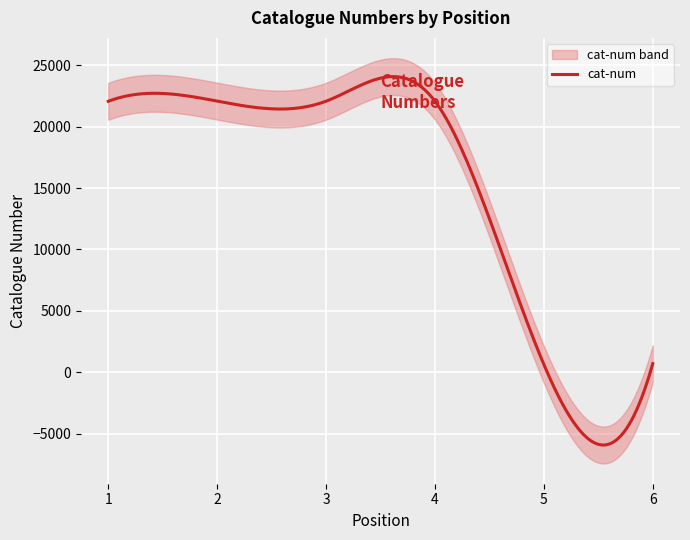

Rank the categories by value from lowest to highest.

5, 6, 1, 4, 3, 2